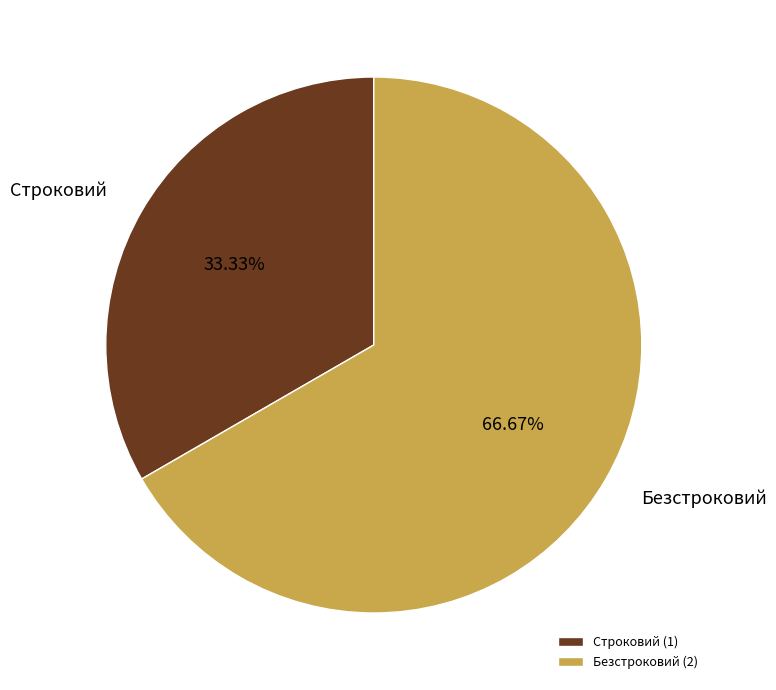

Which slice is the smallest?

Строковий